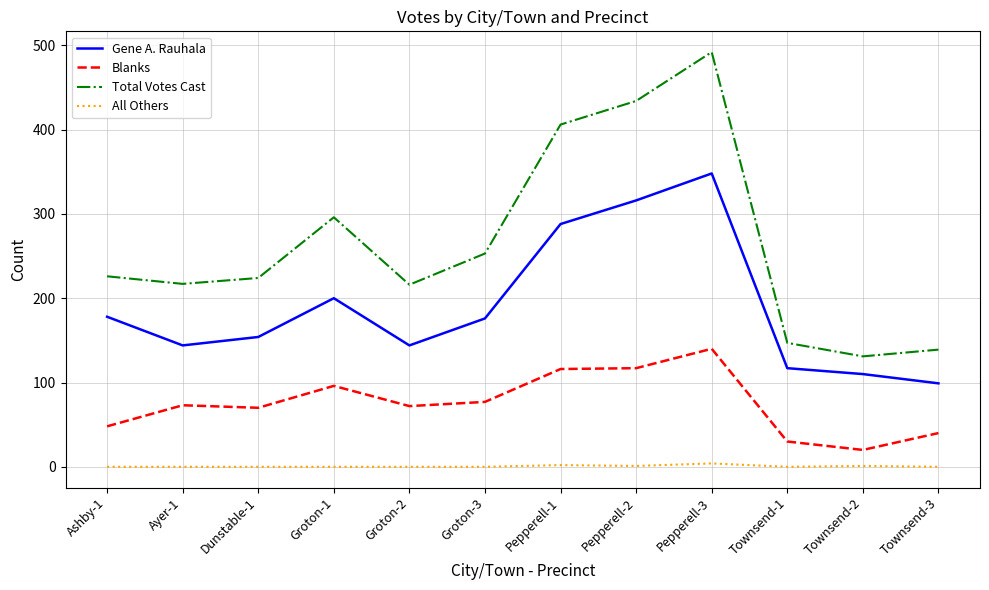

What is the total value across all series at Ashby-1?

452